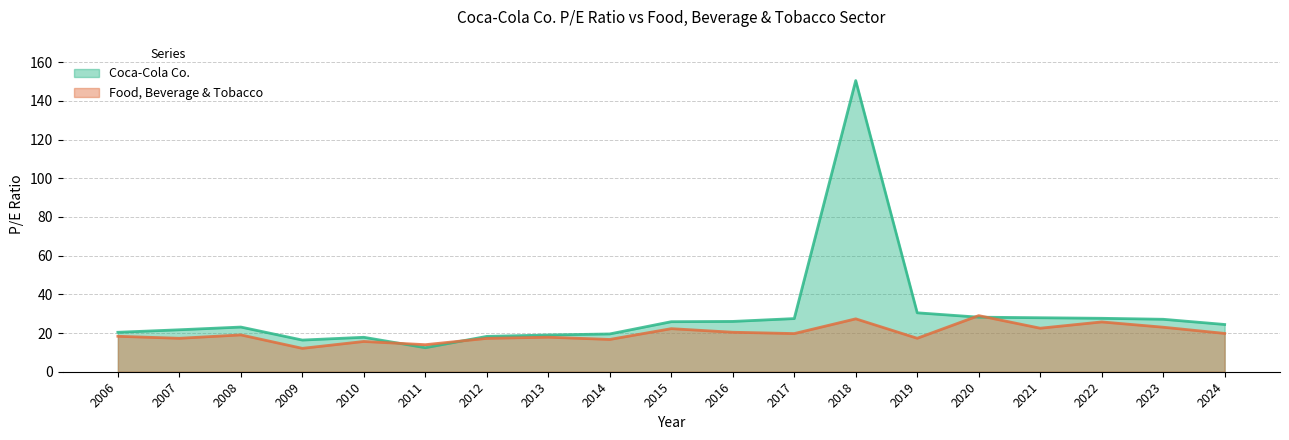

In Food, Beverage & Tobacco, how many points are higher than both neighbors (excluding endpoints)?

7